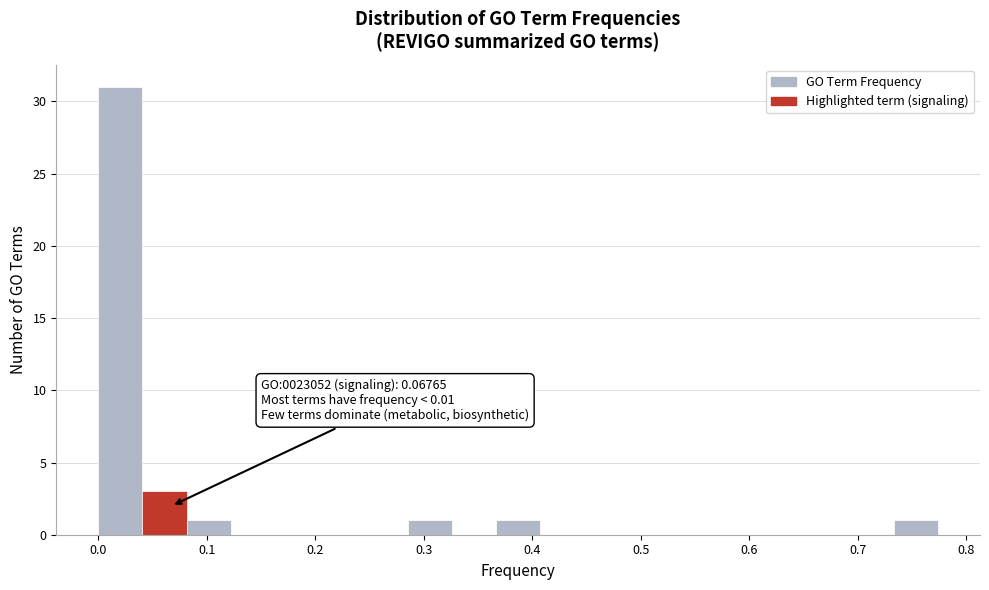

Which range on the x-axis has the tallest bar?

0.00 to 0.04